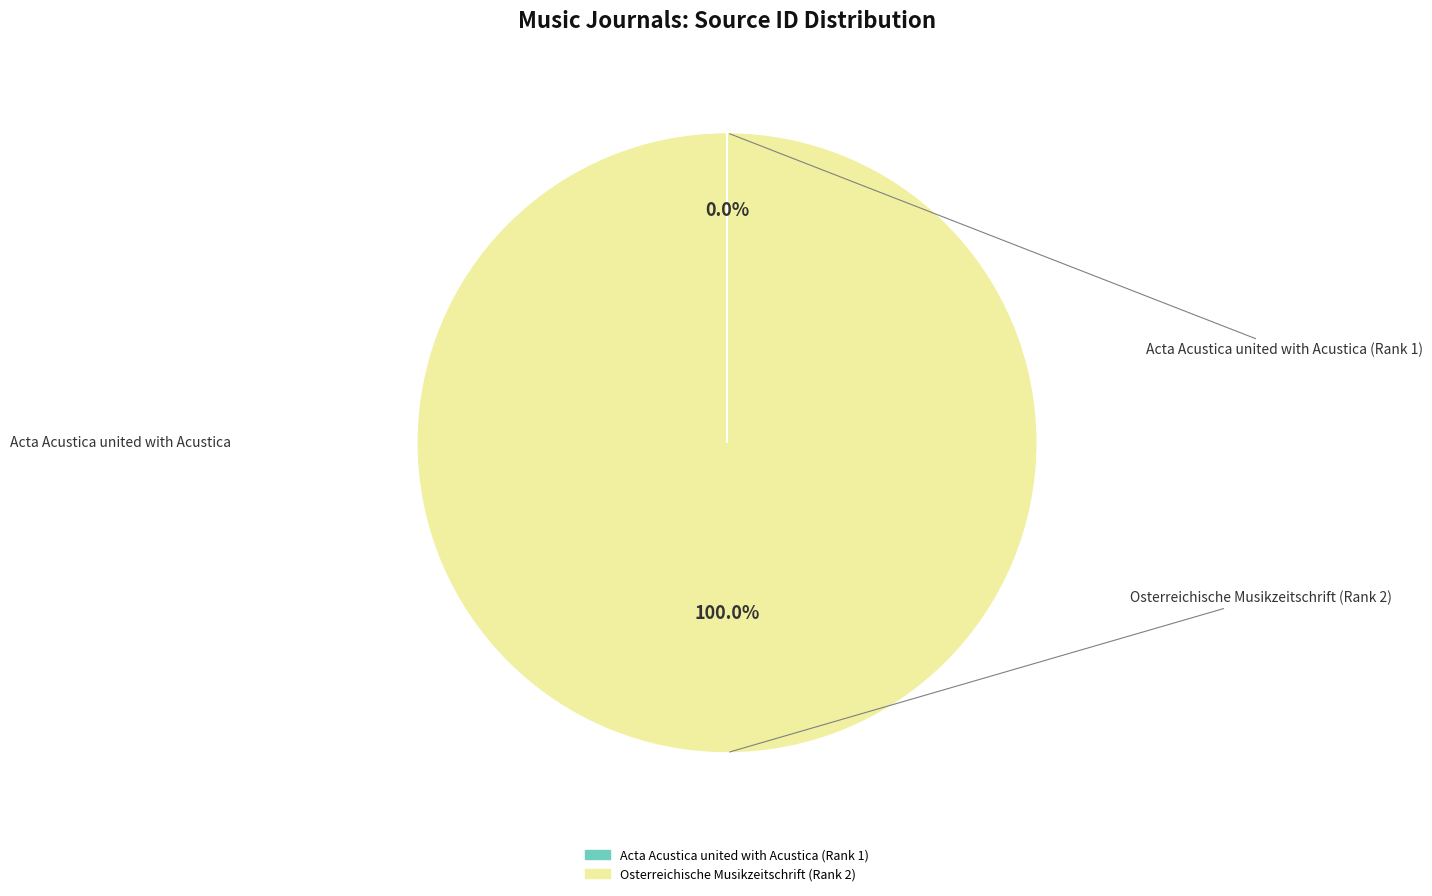

To the nearest percent, what percentage of the pie is Osterreichische Musikzeitschrift (Rank 2)?

100%